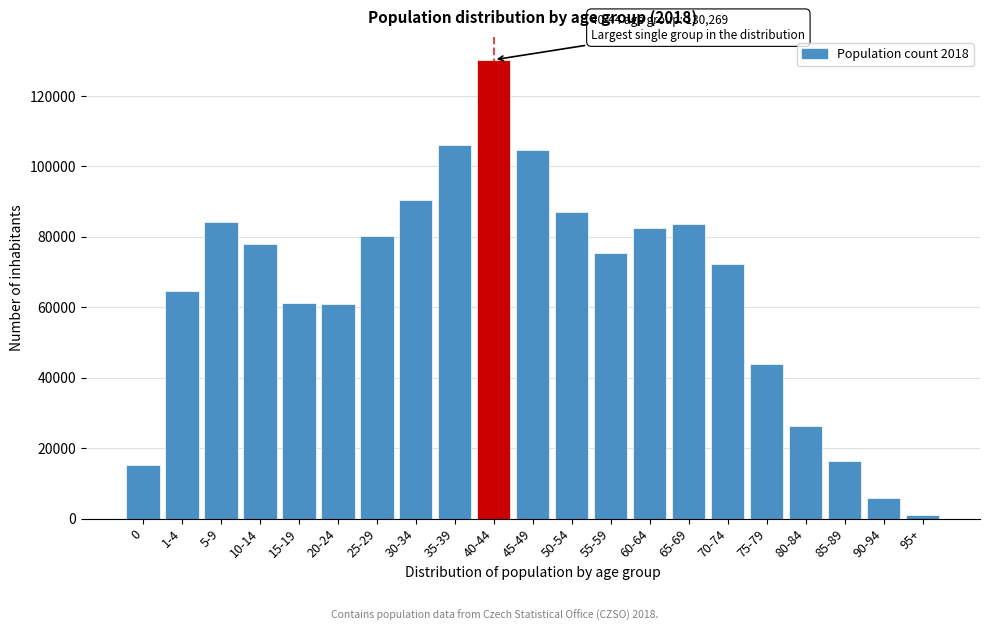

Which label corresponds to the smallest value in the chart?

95+